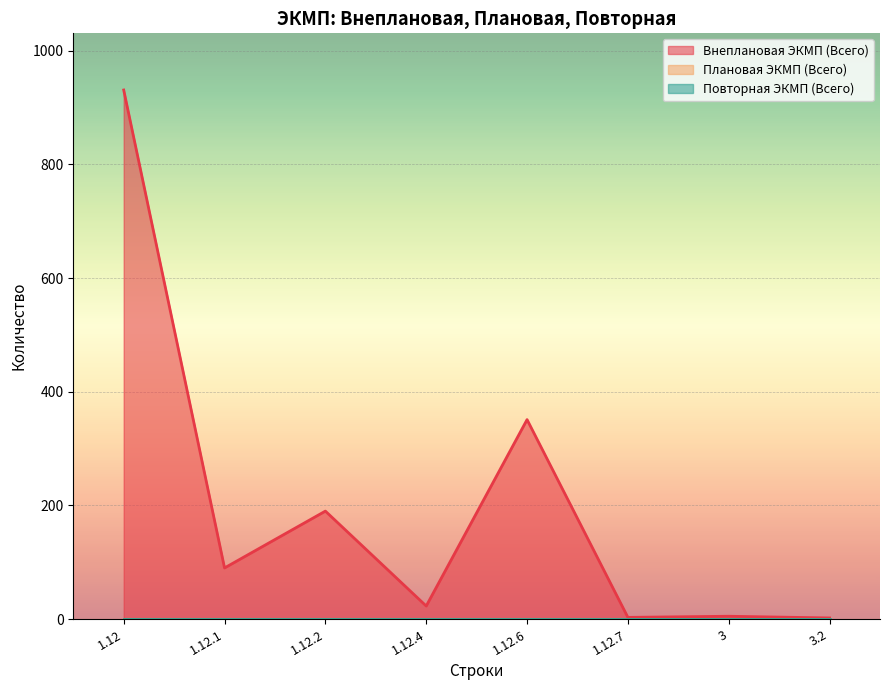

Reading right to left, extract all data points from this chart.

Внеплановая ЭКМП (Всего): 2	5	3	351	23	190	90	931
Плановая ЭКМП (Всего): 0	0	0	0	0	0	0	0
Повторная ЭКМП (Всего): 0	0	0	0	0	0	0	0